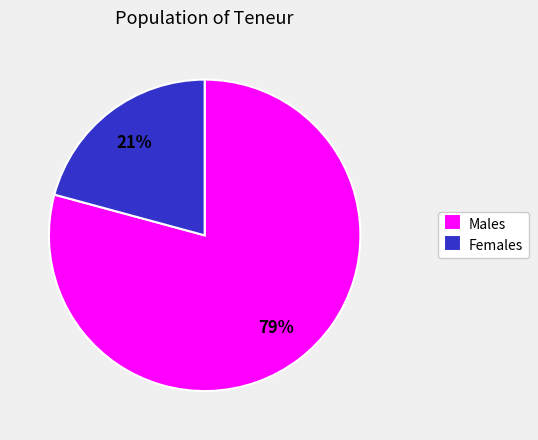

Which has a higher value, Males or Females?

Males